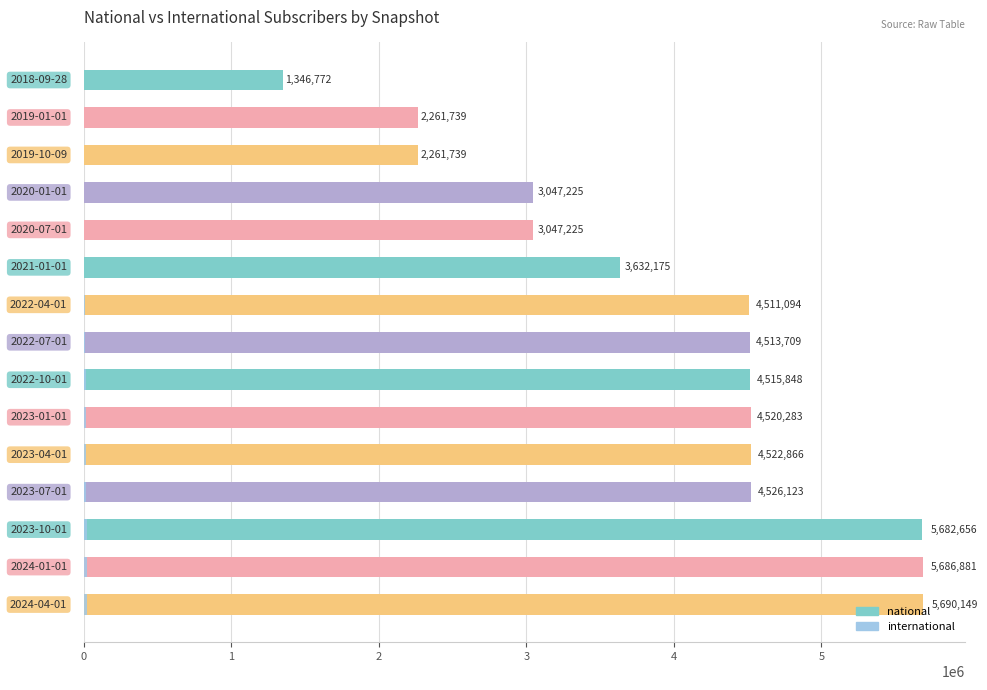

What is the difference between the highest and lowest values at 4?

3047225